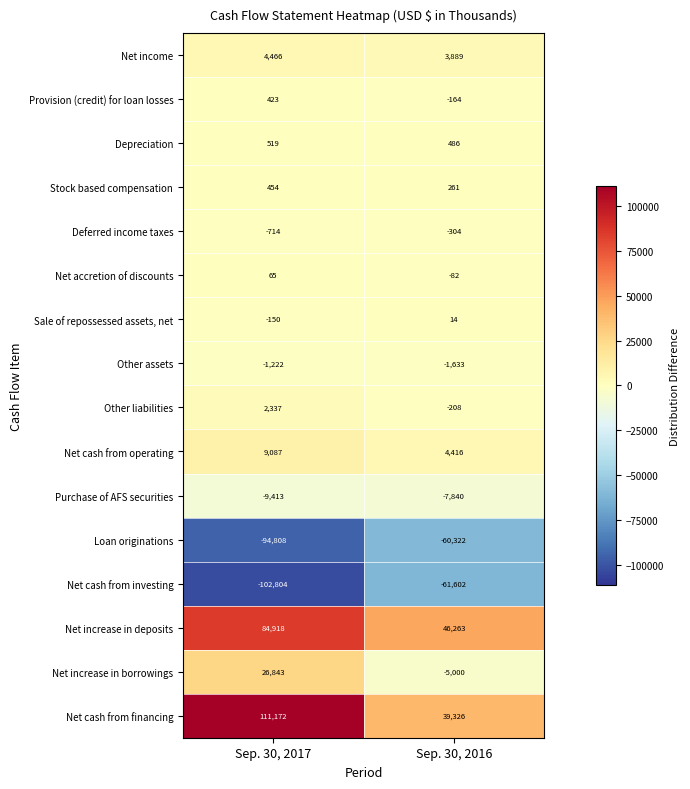

What is the difference between the maximum and minimum values in the Depreciation series?

33